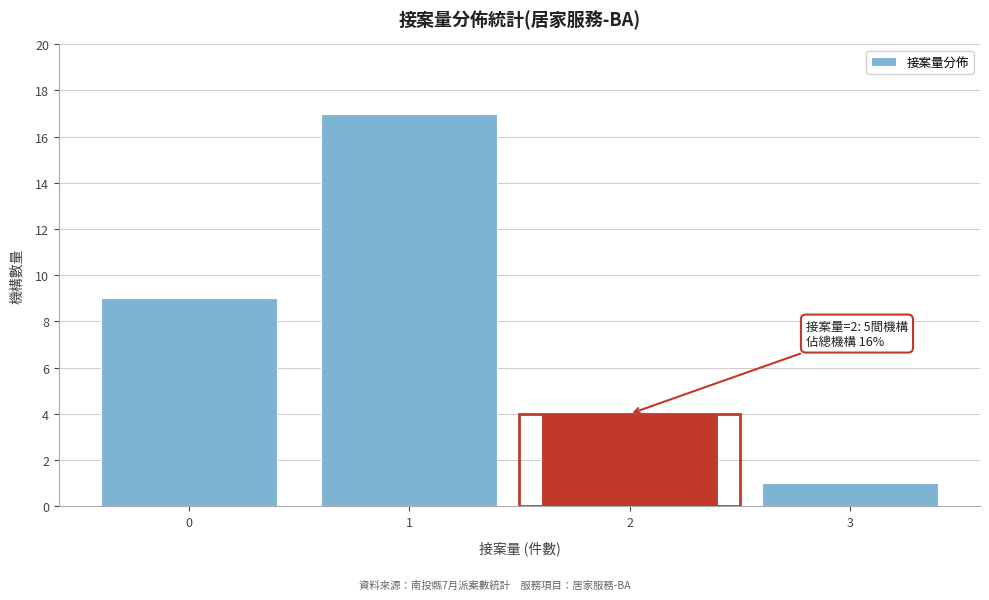

Reading left to right, what are all the values shown in this chart?

0=9	1=17	2=4	3=1